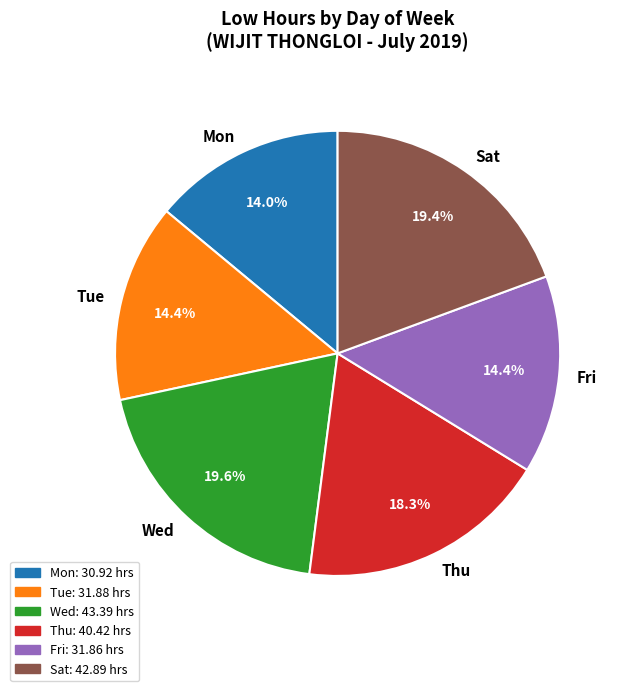

How many slices are in this pie chart?

6